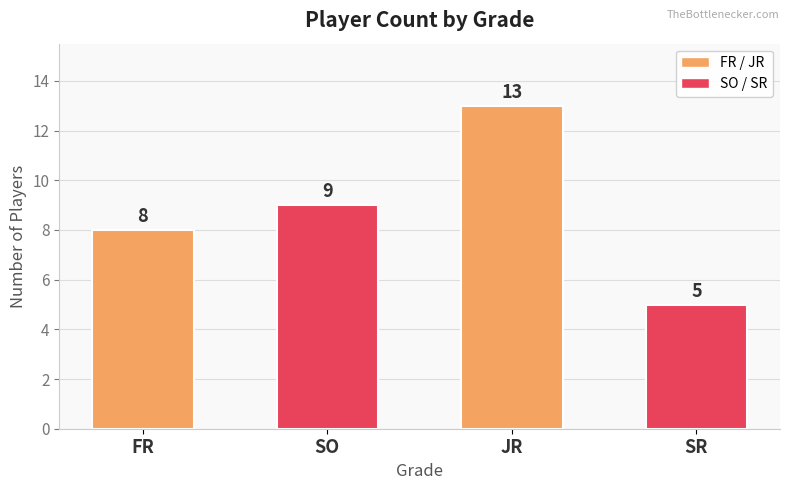

What is the approximate value at JR?

13